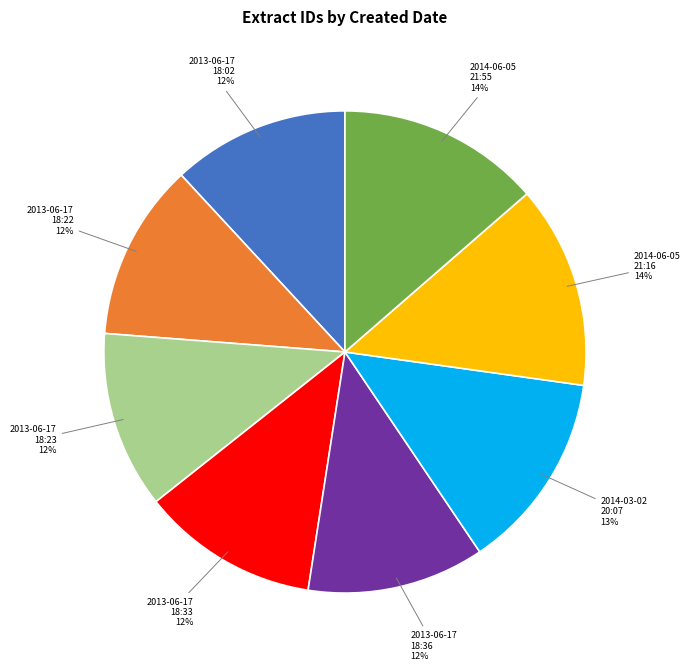

To the nearest percent, what portion does 2014-03-02 20:07 represent?

13%